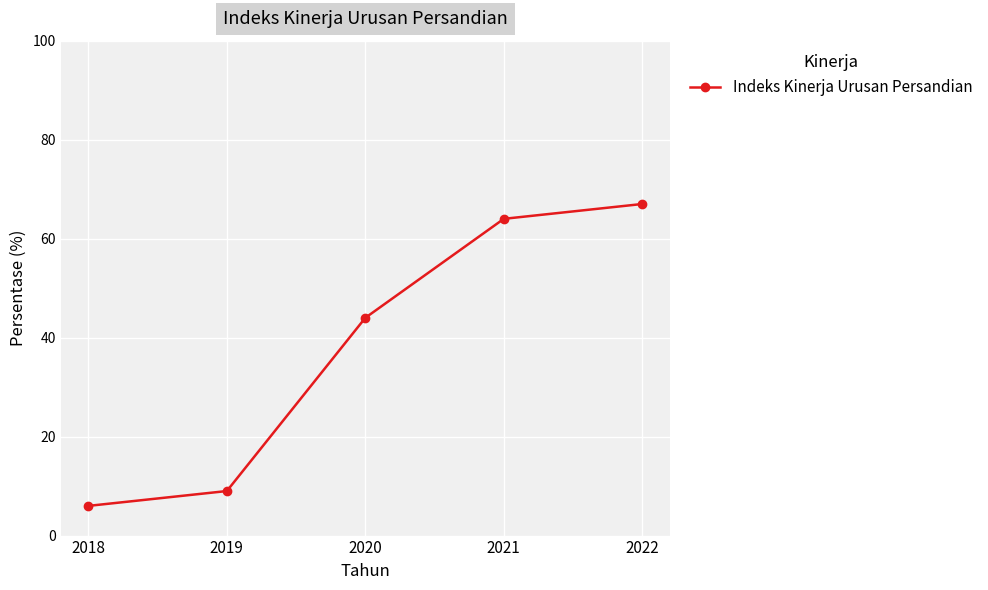

Rank the categories by value from highest to lowest.

2022, 2021, 2020, 2019, 2018